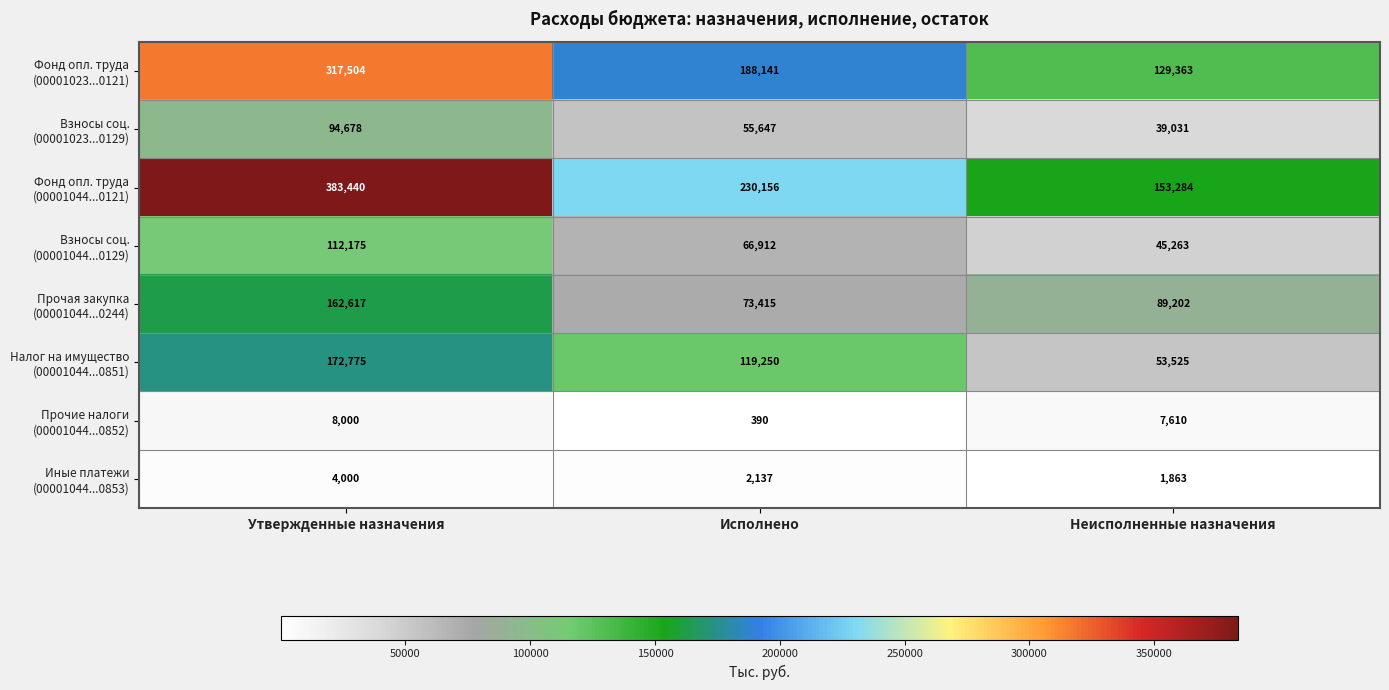

What is the difference between the highest and lowest values at Исполнено?

229766